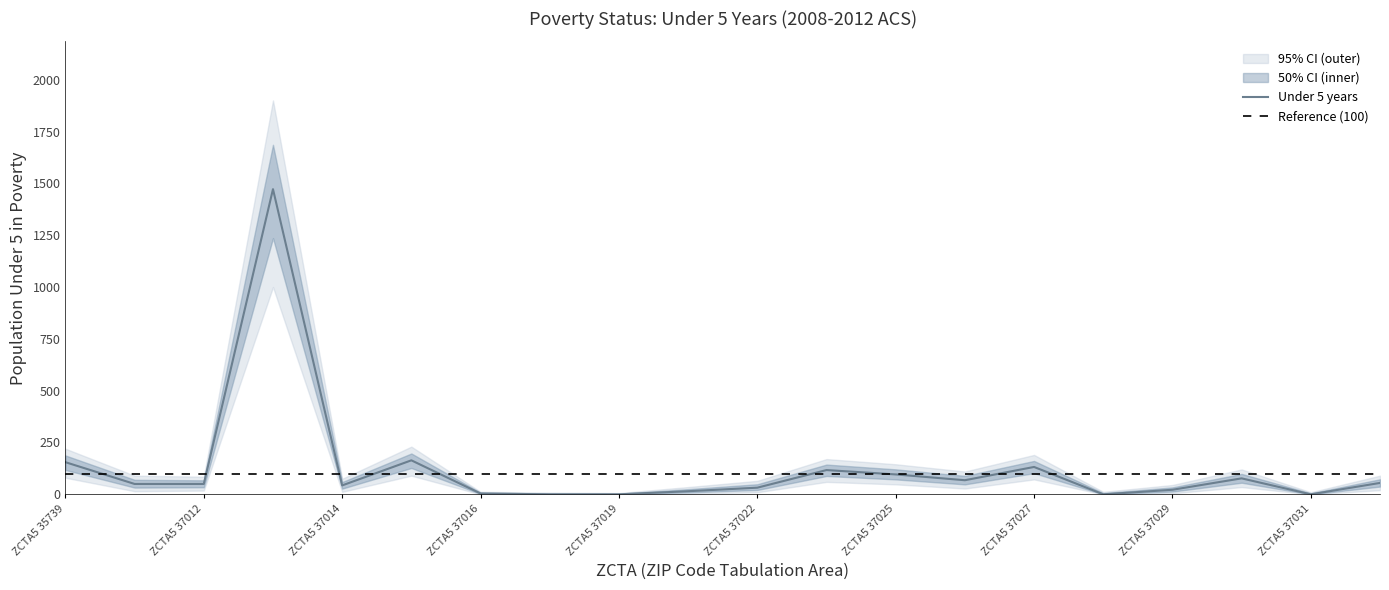

List the labels in order of lower_ci value, largest first.

ZCTA5 37013, ZCTA5 37015, ZCTA5 35739, ZCTA5 37027, ZCTA5 37023, ZCTA5 37025, ZCTA5 37030, ZCTA5 37026, ZCTA5 37032, ZCTA5 37012, ZCTA5 37010, ZCTA5 37014, ZCTA5 37022, ZCTA5 37029, ZCTA5 37020, ZCTA5 37016, ZCTA5 37018, ZCTA5 37019, ZCTA5 37028, ZCTA5 37031